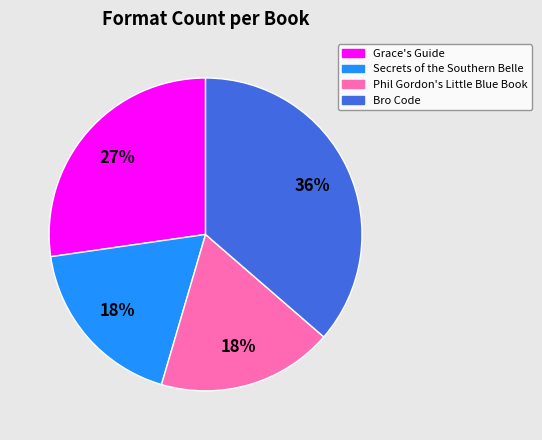

Which category has the biggest portion of the pie?

Bro Code